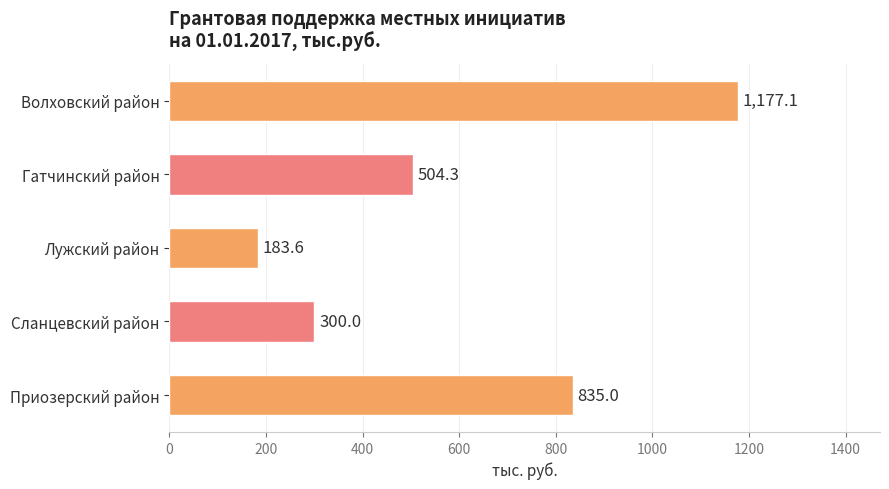

Does the chart contain stacked bars?

No